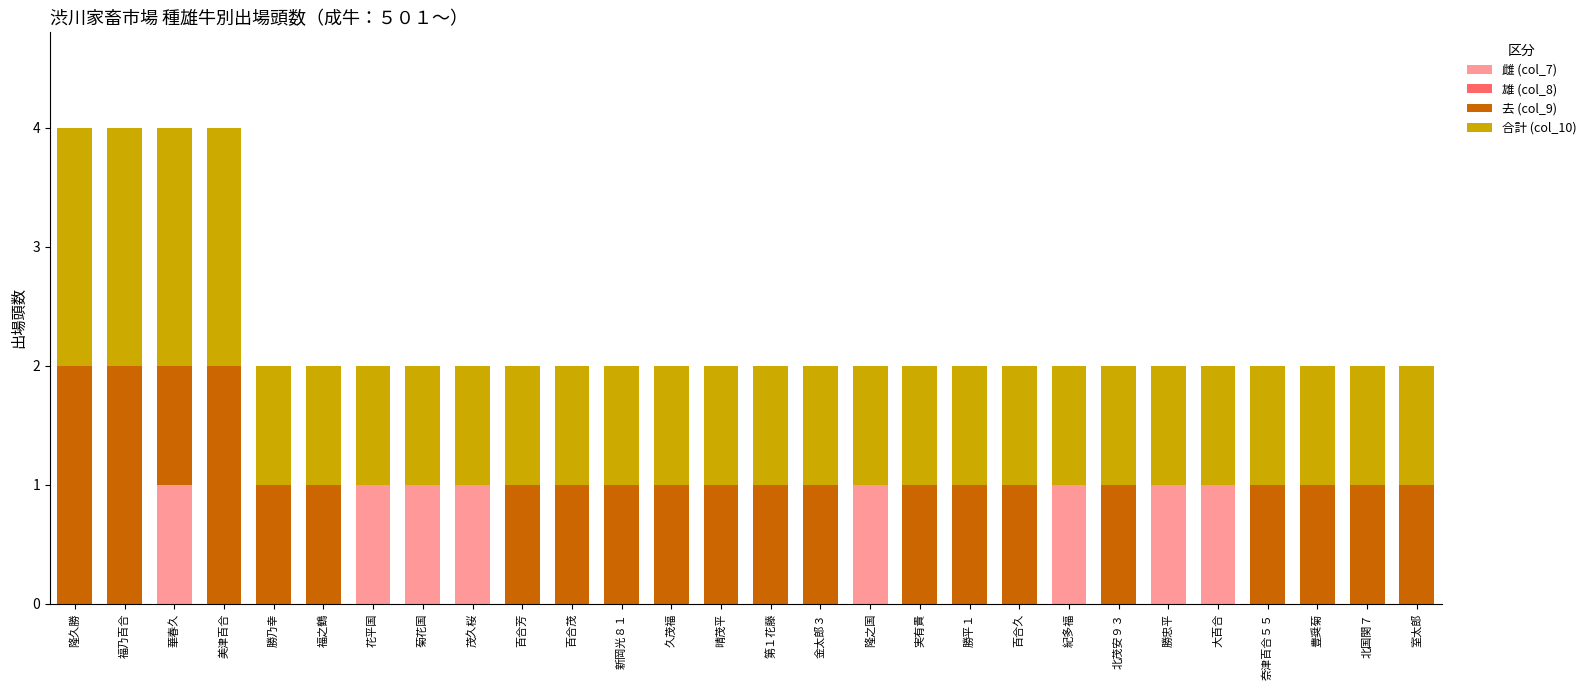

True or false: 雌 (col_7) has a value of 0 at 花平国.

False